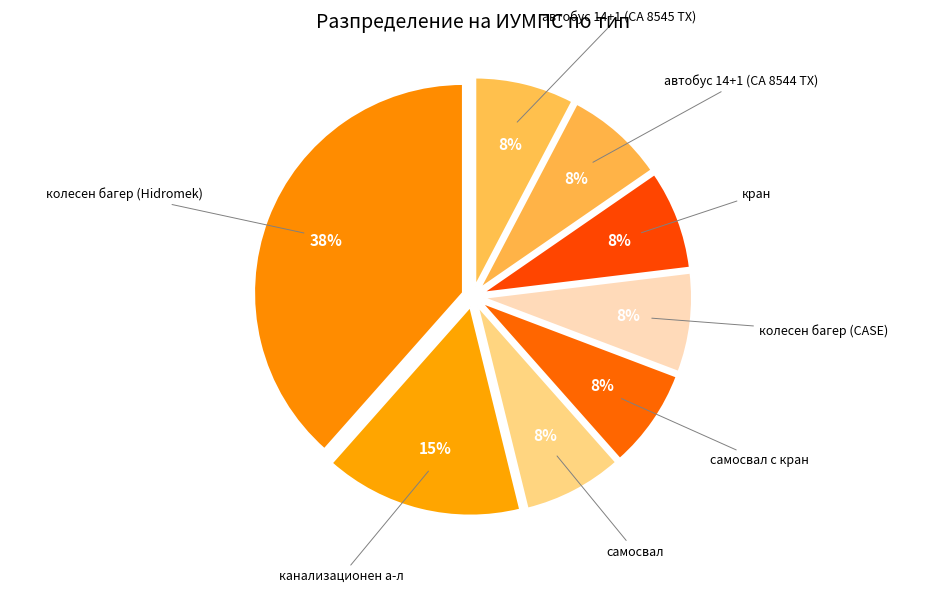

How many slices are in this pie chart?

8